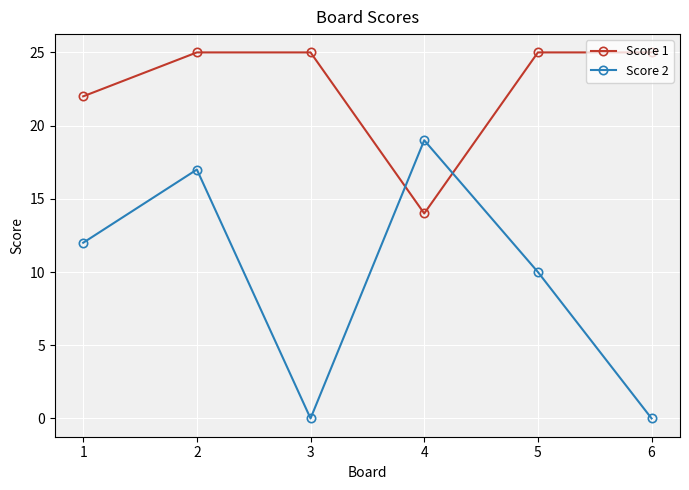

How many interior local valleys does the Score 2 series have?

1